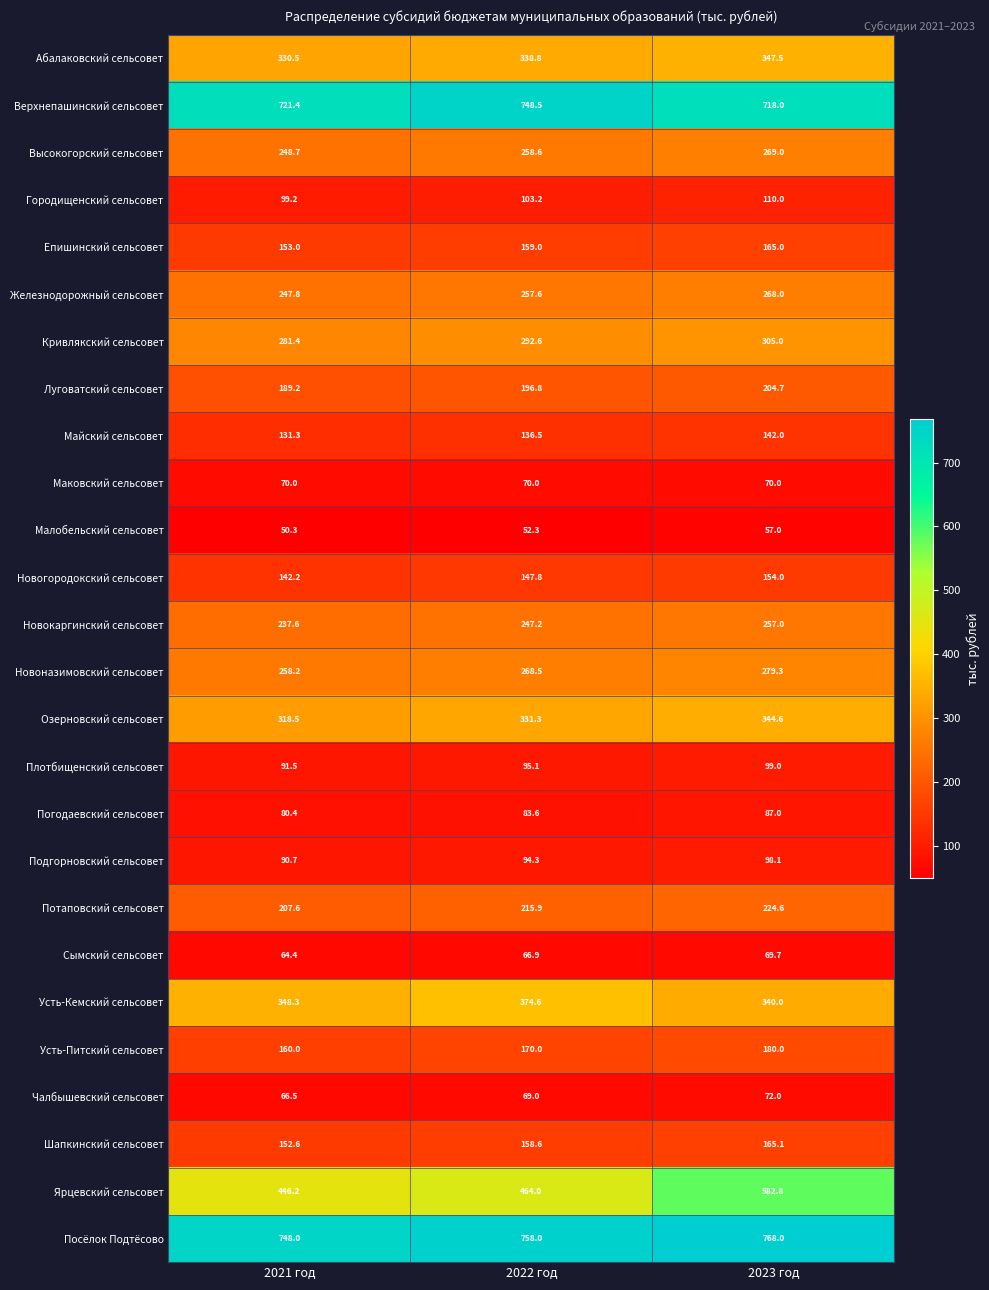

What is the smallest value displayed?

50.3